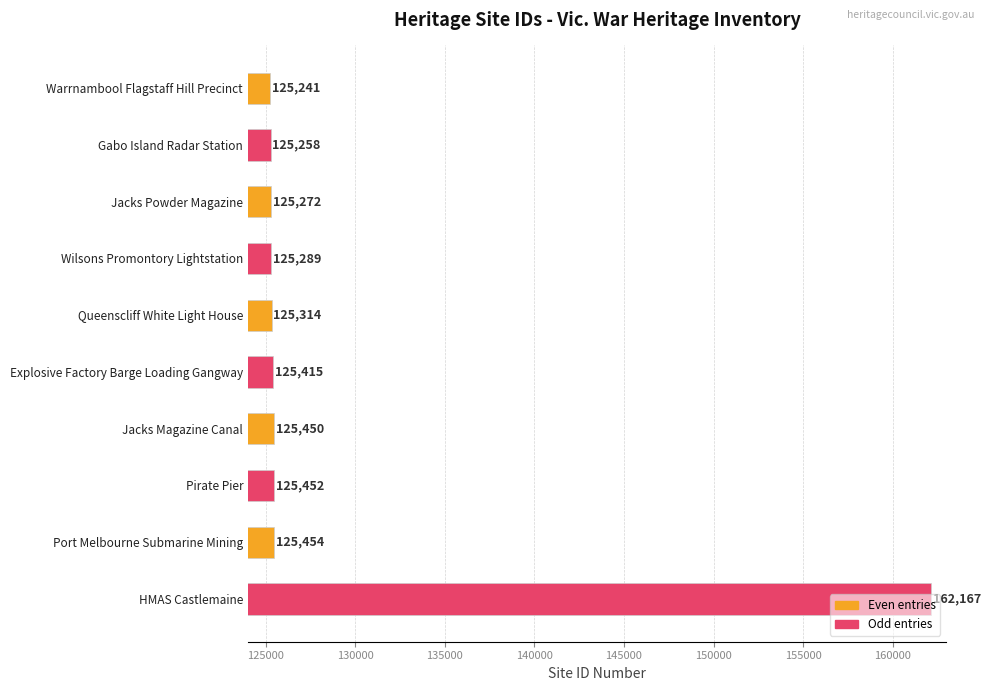

List the labels in order of value, largest first.

HMAS Castlemaine, Port Melbourne Submarine Mining, Pirate Pier, Jacks Magazine Canal, Explosive Factory Barge Loading Gangway, Queenscliff White Light House, Wilsons Promontory Lightstation, Jacks Powder Magazine, Gabo Island Radar Station, Warrnambool Flagstaff Hill Precinct